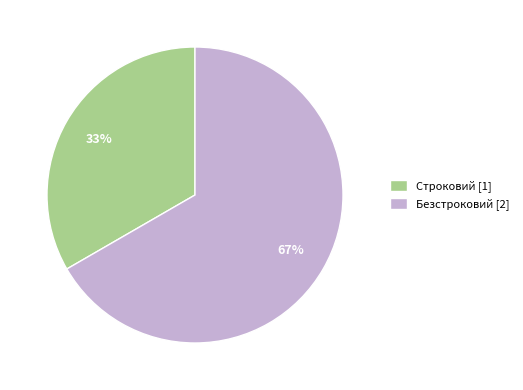

Approximately how many times larger is the value at Безстроковий compared to Строковий?

2.0